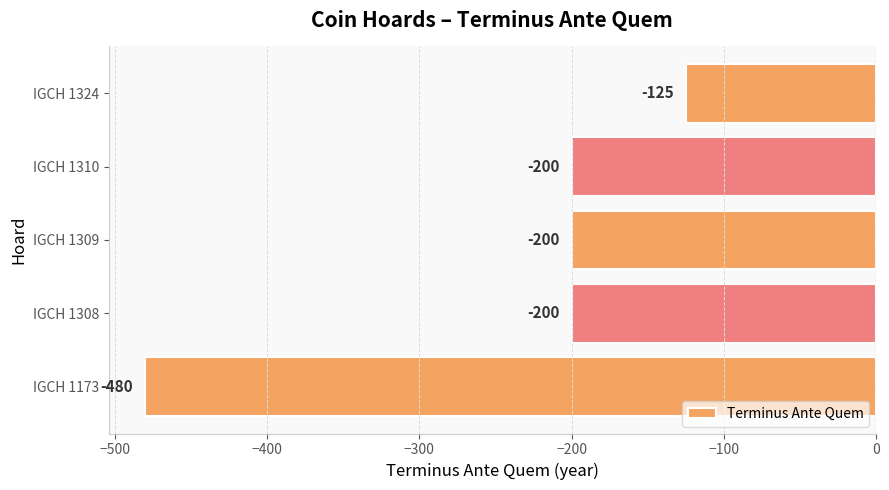

The chart shows a value of -103 at IGCH 1309. True or false?

False